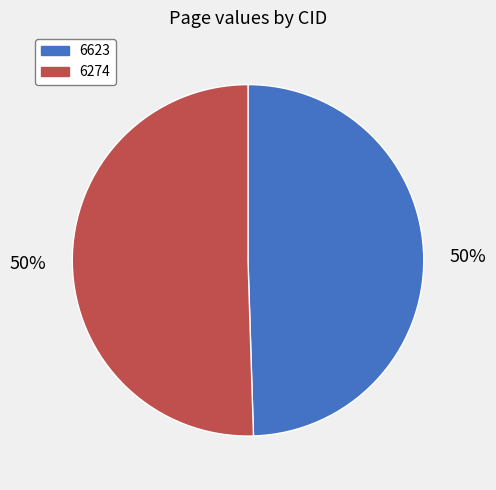

Is it true that 6623 is 50% of the pie?

True